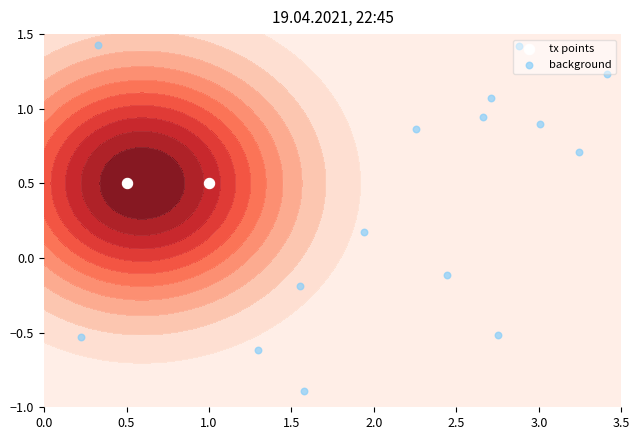

The value of 46ce4411e4470ced495128ed253956eb80e6da5 at io_index is 1. True or false?

False